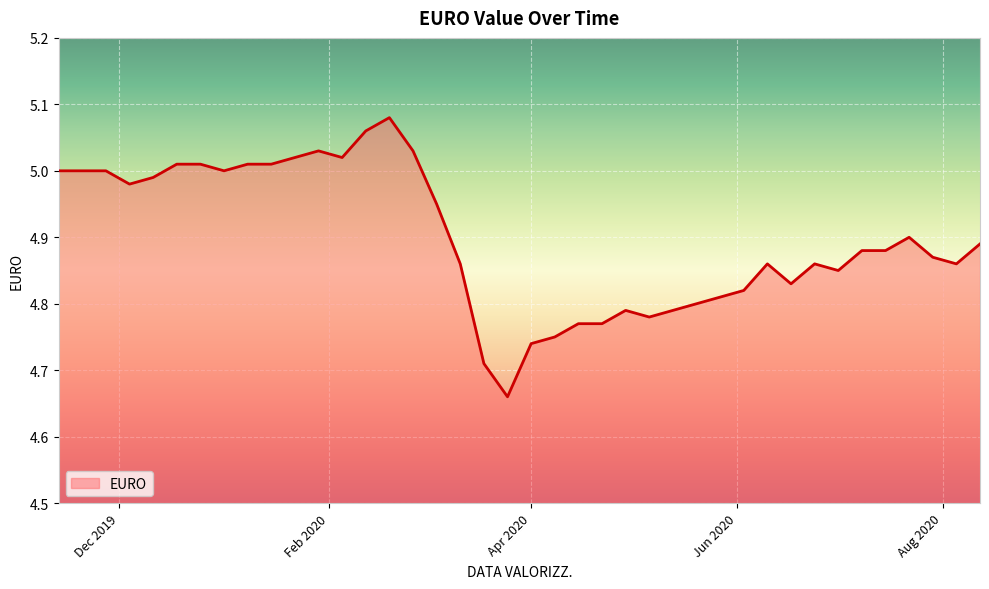

What is the difference between the maximum and minimum values?

0.4